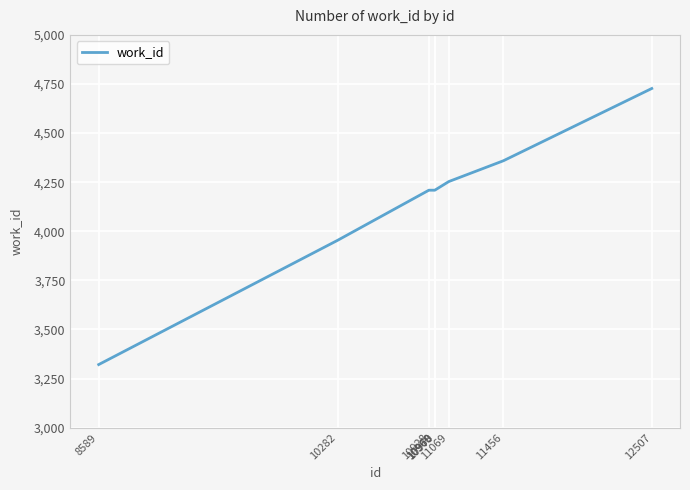

What is the greatest value displayed?

4727